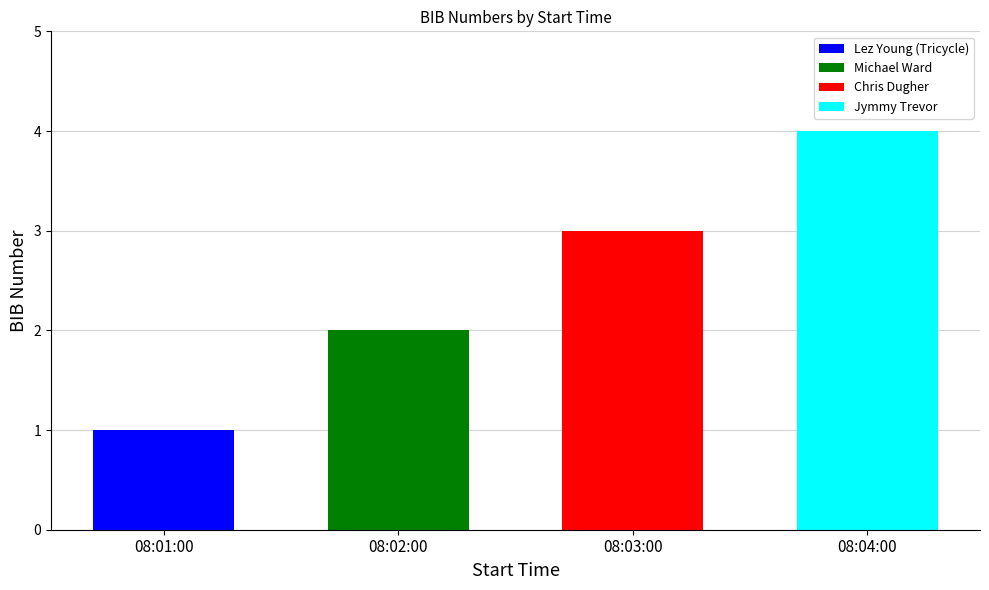

How many values are below 3?

2